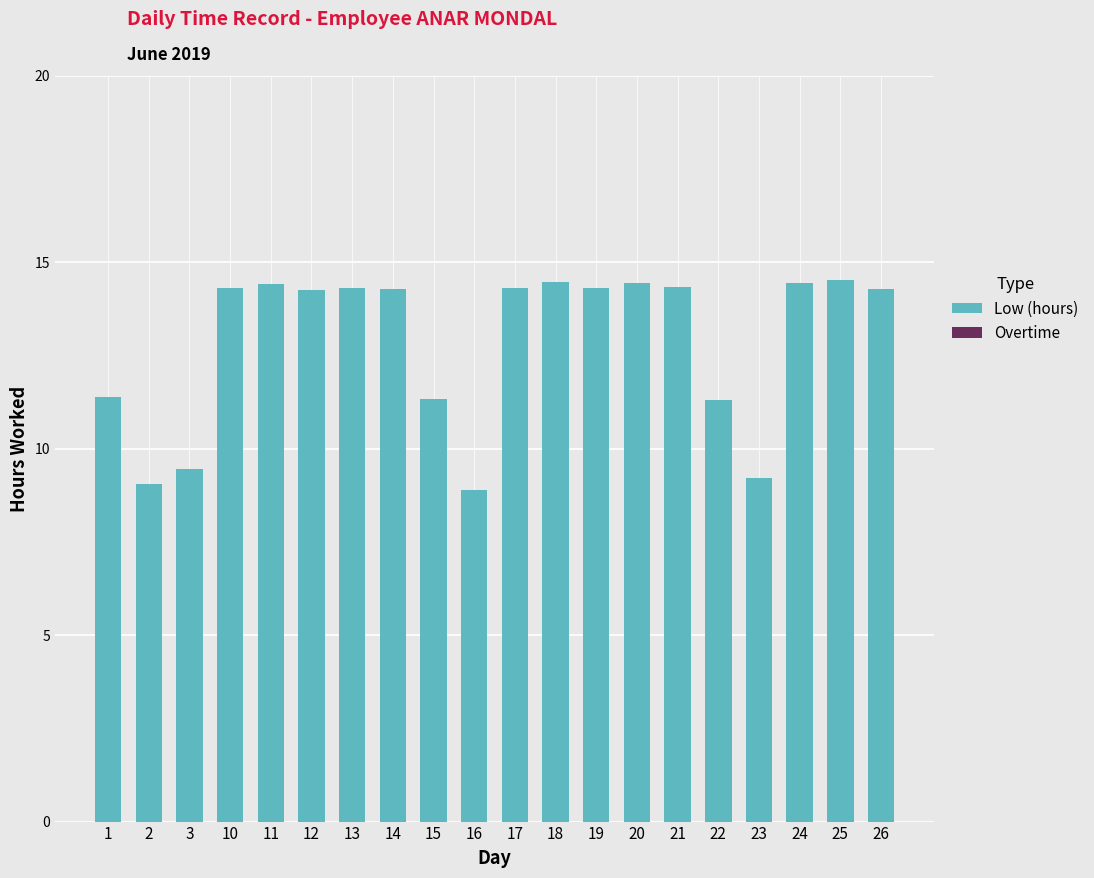

What is the change in value from 16 to 17?

+5.4